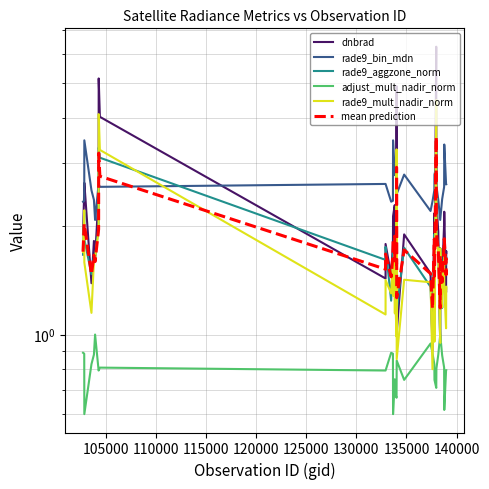

True or false: mean prediction has a value of 0.7 at 13.

False